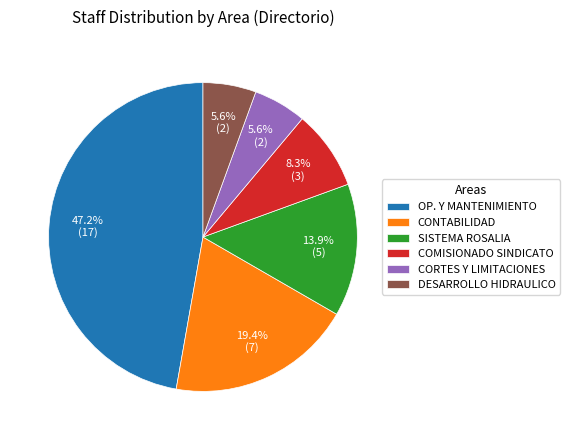

What is the largest slice in the pie chart?

OP. Y MANTENIMIENTO